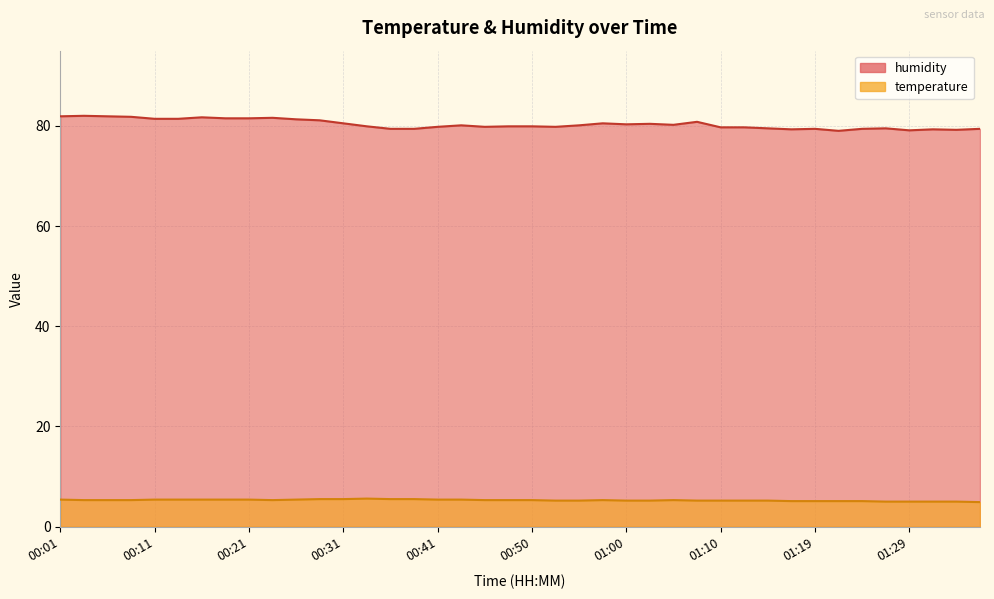

Reading left to right, what are all the values shown in this chart?

temperature: 00:01=5.4	00:04=5.3	00:06=5.3	00:09=5.3	00:11=5.4	00:14=5.4	00:16=5.4	00:18=5.4	00:21=5.4	00:23=5.3	00:26=5.4	00:28=5.5	00:31=5.5	00:33=5.6	00:36=5.5	00:38=5.5	00:41=5.4	00:43=5.4	00:45=5.3	00:48=5.3	00:50=5.3	00:53=5.2	00:55=5.2	00:58=5.3	01:00=5.2	01:02=5.2	01:05=5.3	01:07=5.2	01:10=5.2	01:12=5.2	01:15=5.2	01:17=5.1	01:19=5.1	01:22=5.1	01:24=5.1	01:27=5.0	01:29=5.0	01:32=5.0	01:34=5.0	01:36=4.9
humidity: 00:01=81.9	00:04=82.0	00:06=81.9	00:09=81.8	00:11=81.4	00:14=81.4	00:16=81.7	00:18=81.5	00:21=81.5	00:23=81.6	00:26=81.3	00:28=81.1	00:31=80.5	00:33=79.9	00:36=79.4	00:38=79.4	00:41=79.8	00:43=80.1	00:45=79.8	00:48=79.9	00:50=79.9	00:53=79.8	00:55=80.1	00:58=80.5	01:00=80.3	01:02=80.4	01:05=80.2	01:07=80.8	01:10=79.7	01:12=79.7	01:15=79.5	01:17=79.3	01:19=79.4	01:22=79.0	01:24=79.4	01:27=79.5	01:29=79.1	01:32=79.3	01:34=79.2	01:36=79.4